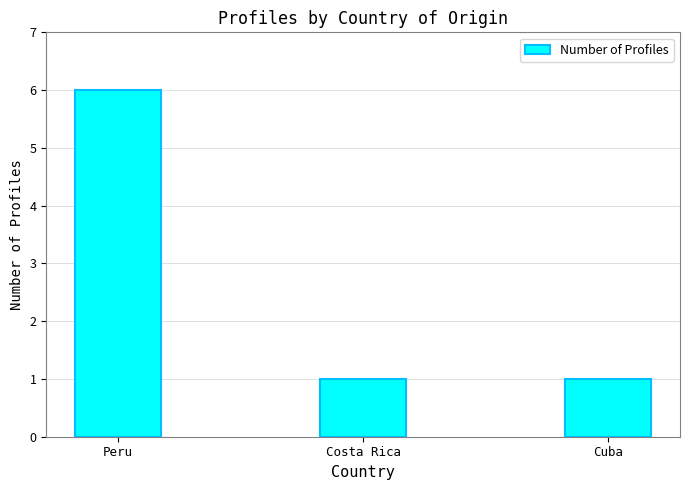

How many bars are there in total?

3